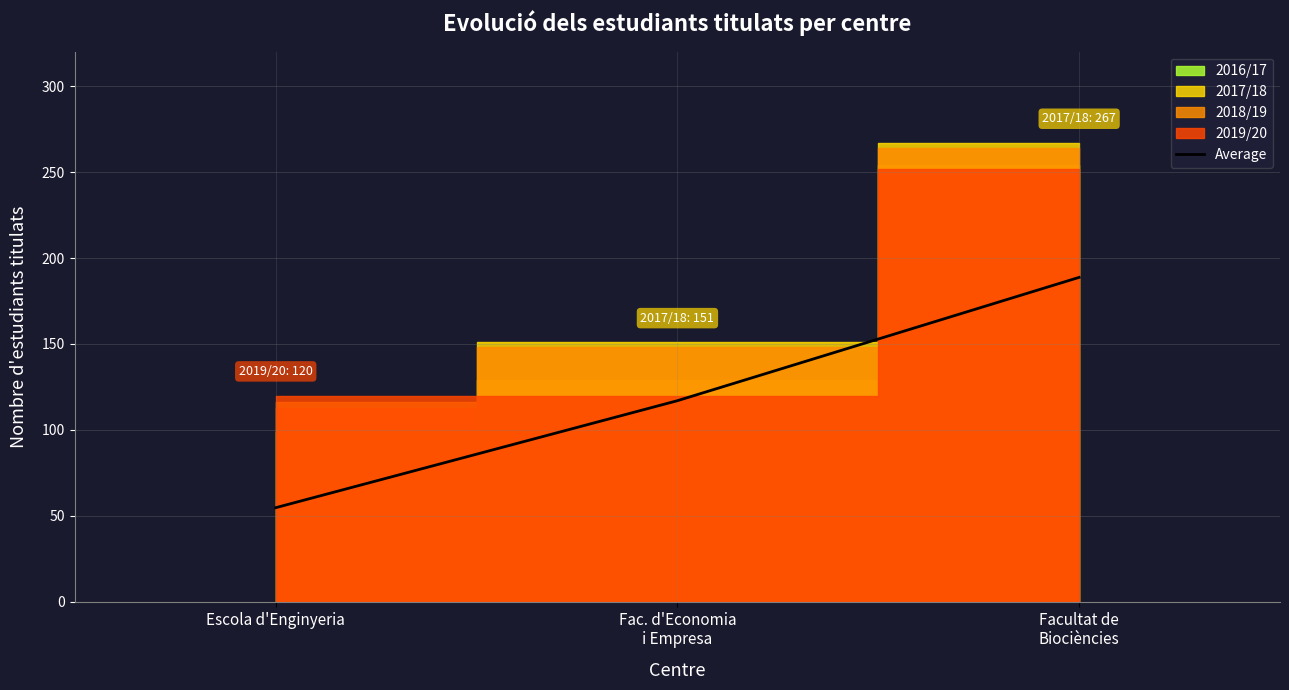

Is it true that Average equals 96.3 at Escola d'Enginyeria?

False